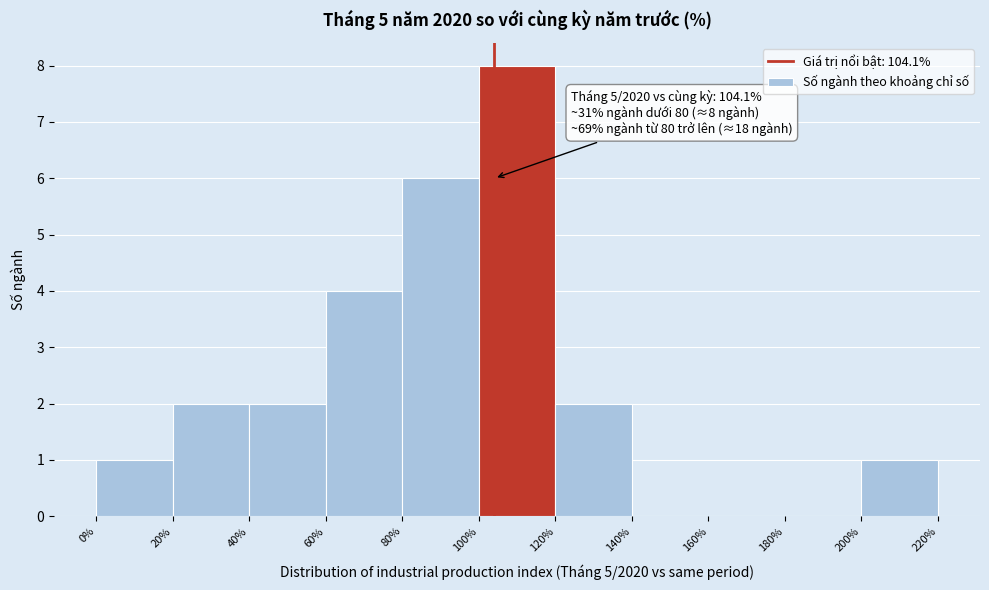

Over which range of the x-axis is the bar tallest?

100% to 120%